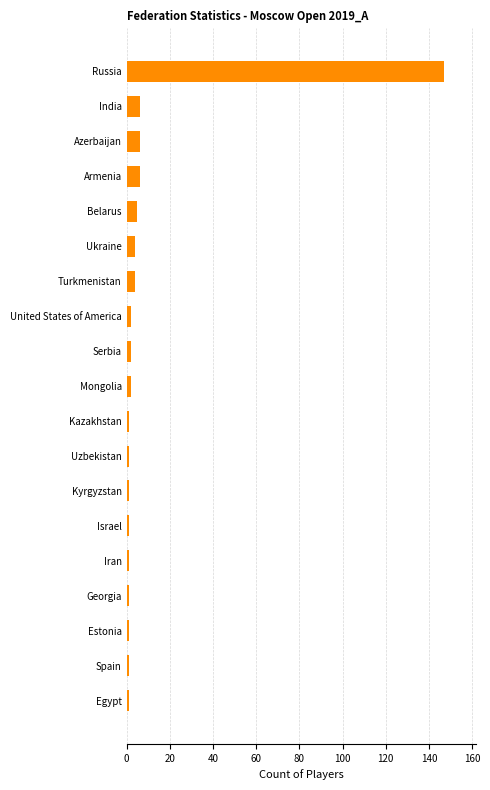

Reading top to bottom, list all the values displayed in this chart.

147	6	6	6	5	4	4	2	2	2	1	1	1	1	1	1	1	1	1